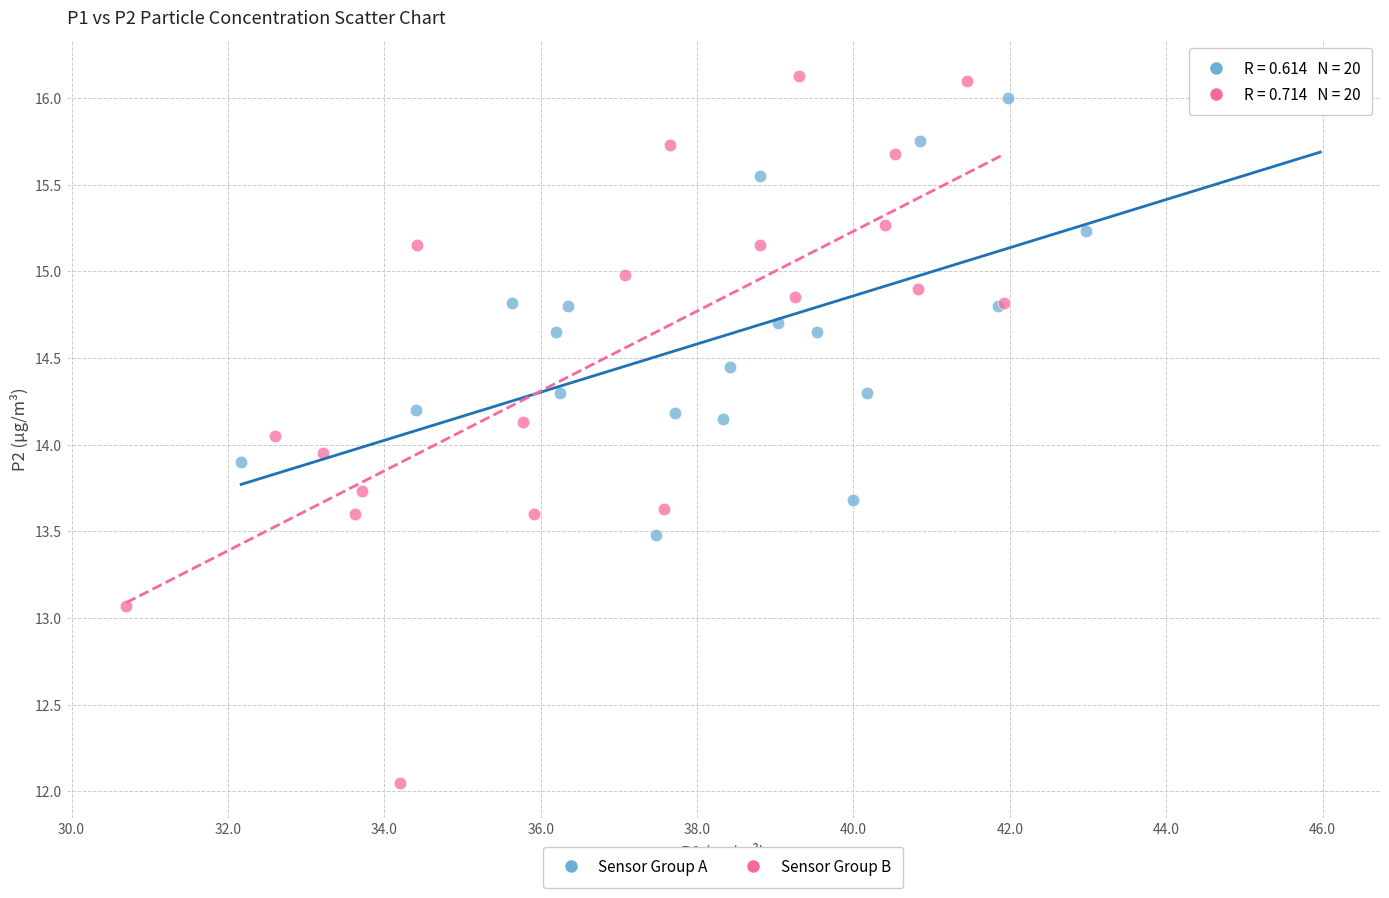

Which series reaches the minimum Y coordinate?

Sensor Group B